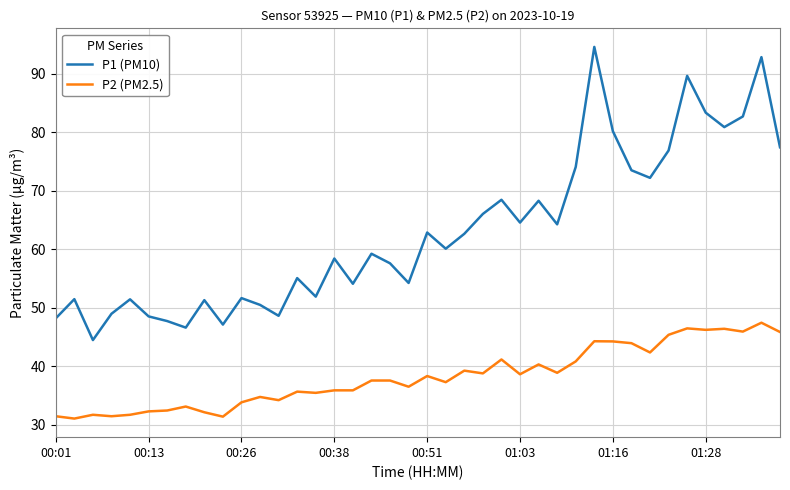

What is the minimum value for P1 (PM10)?

44.5